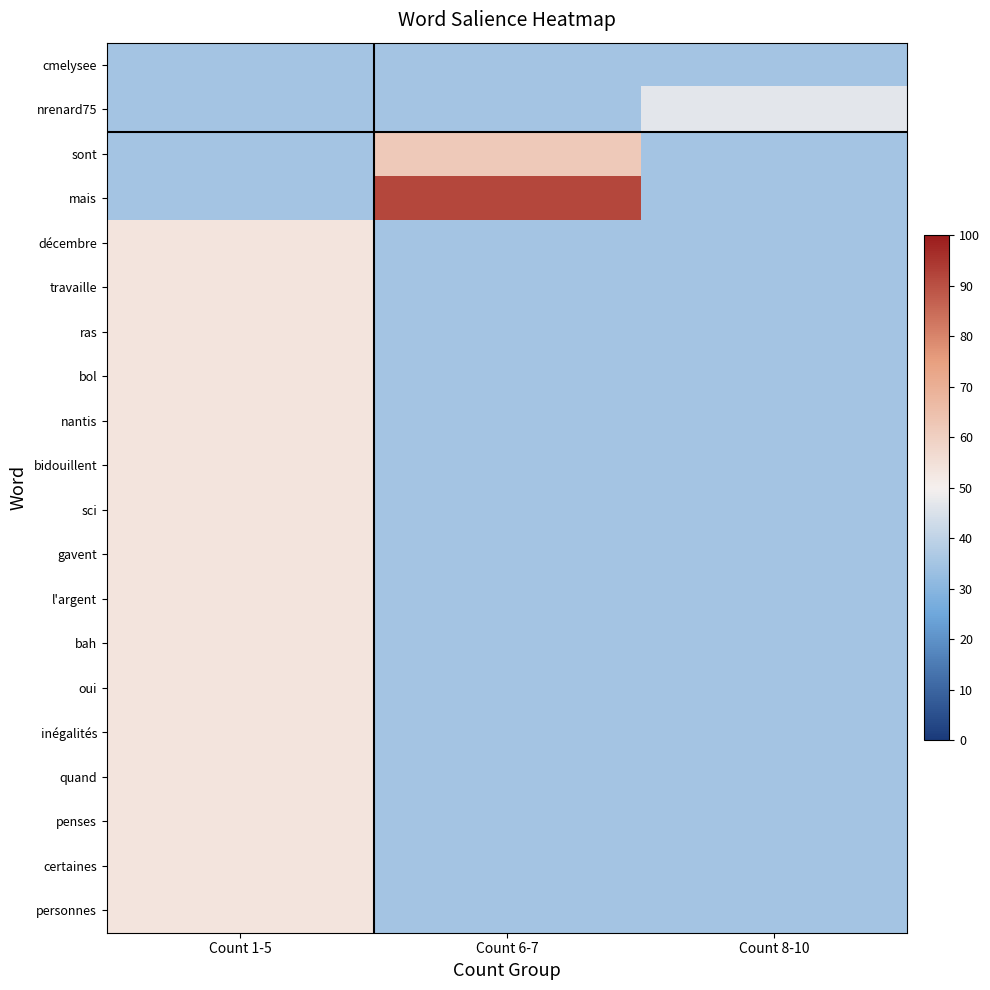

Reading left to right, extract all data points from this chart.

cmelysee: Count 1-5=35.0	Count 6-7=35.0	Count 8-10=35.1
nrenard75: Count 1-5=35.0	Count 6-7=35.0	Count 8-10=46.7
sont: Count 1-5=35.0	Count 6-7=61.9	Count 8-10=35.0
mais: Count 1-5=35.0	Count 6-7=91.5	Count 8-10=35.0
décembre: Count 1-5=53.7	Count 6-7=35.0	Count 8-10=35.0
travaille: Count 1-5=53.7	Count 6-7=35.0	Count 8-10=35.0
ras: Count 1-5=53.7	Count 6-7=35.0	Count 8-10=35.0
bol: Count 1-5=53.7	Count 6-7=35.0	Count 8-10=35.0
nantis: Count 1-5=53.7	Count 6-7=35.0	Count 8-10=35.0
bidouillent: Count 1-5=53.7	Count 6-7=35.0	Count 8-10=35.0
sci: Count 1-5=53.7	Count 6-7=35.0	Count 8-10=35.0
gavent: Count 1-5=53.7	Count 6-7=35.0	Count 8-10=35.0
l'argent: Count 1-5=53.7	Count 6-7=35.0	Count 8-10=35.0
bah: Count 1-5=53.7	Count 6-7=35.0	Count 8-10=35.0
oui: Count 1-5=53.7	Count 6-7=35.0	Count 8-10=35.0
inégalités: Count 1-5=53.7	Count 6-7=35.0	Count 8-10=35.0
quand: Count 1-5=53.7	Count 6-7=35.0	Count 8-10=35.0
penses: Count 1-5=53.7	Count 6-7=35.0	Count 8-10=35.0
certaines: Count 1-5=53.7	Count 6-7=35.0	Count 8-10=35.0
personnes: Count 1-5=53.7	Count 6-7=35.0	Count 8-10=35.0